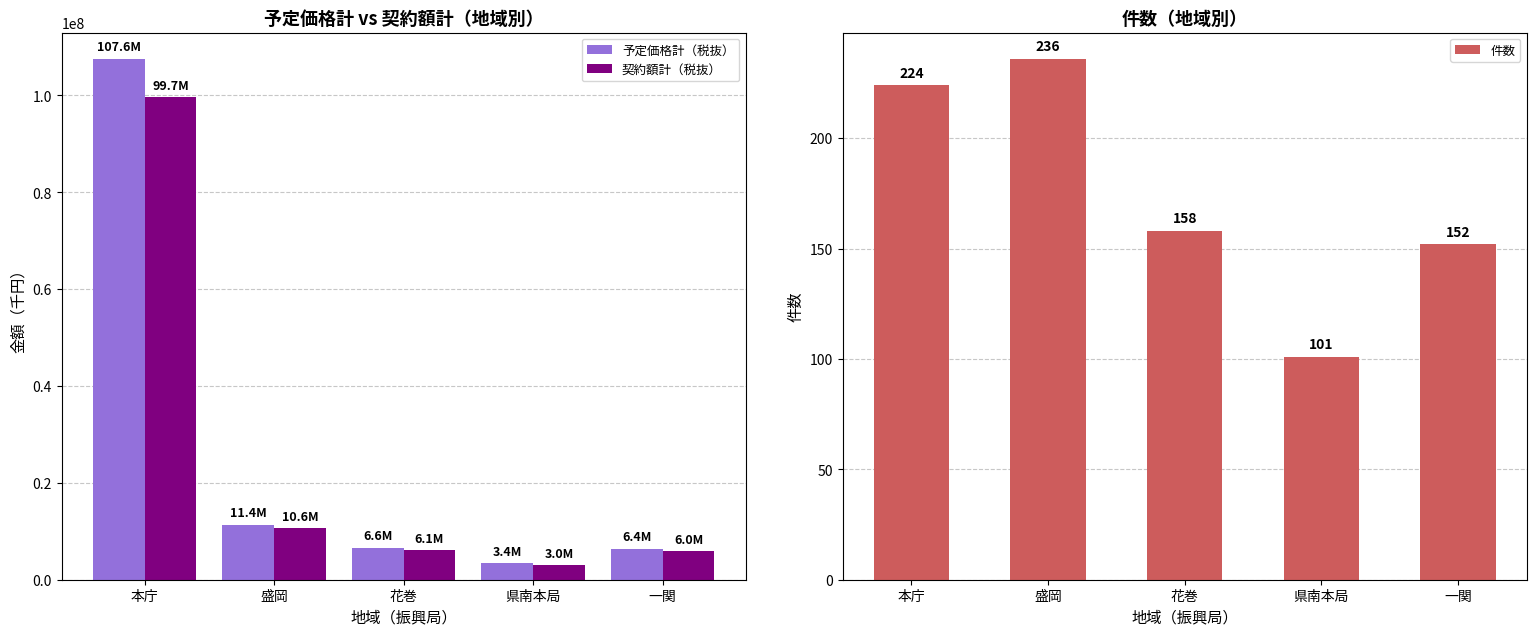

Rank the series by their maximum value, from highest to lowest.

予定価格計（税抜）, 契約額計（税抜）, 件数